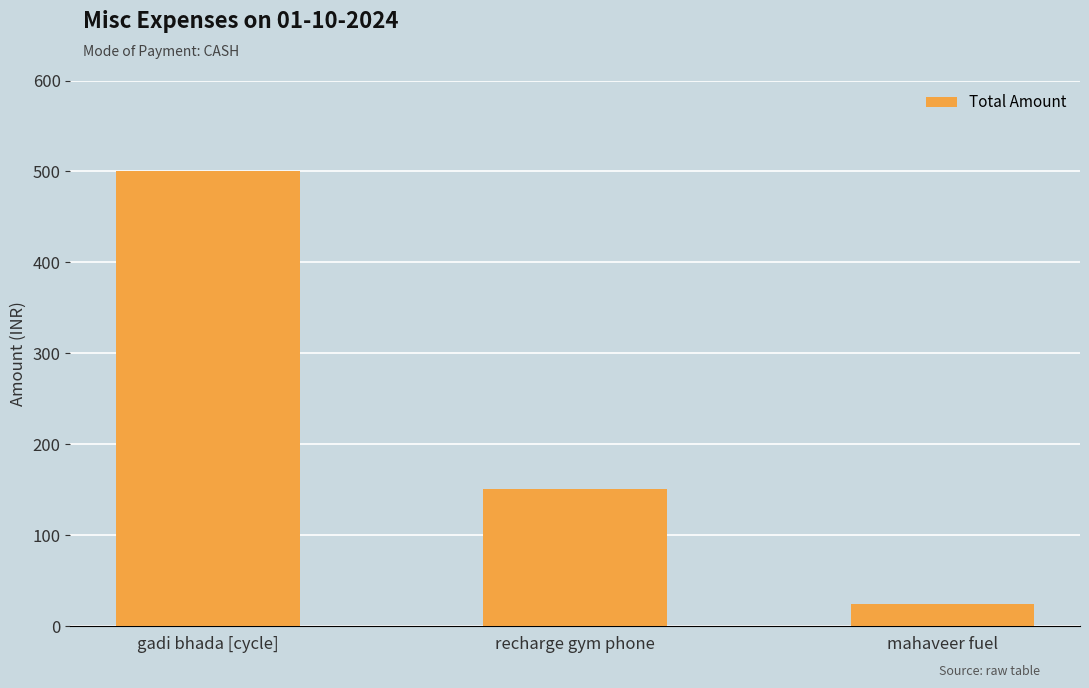

The chart shows a value of 25 at mahaveer fuel. True or false?

True